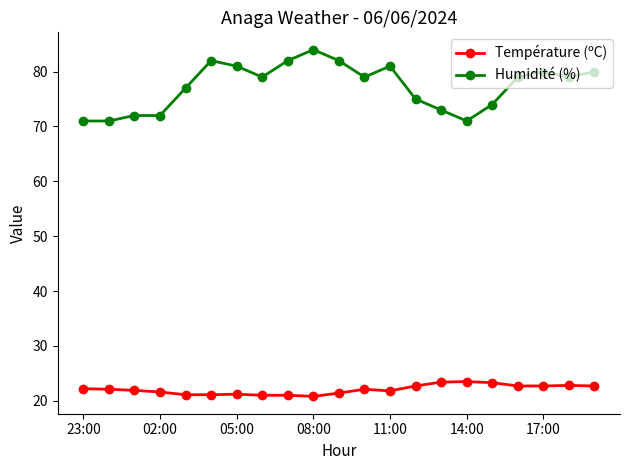

At how many categories does at least one series exceed 70?

21